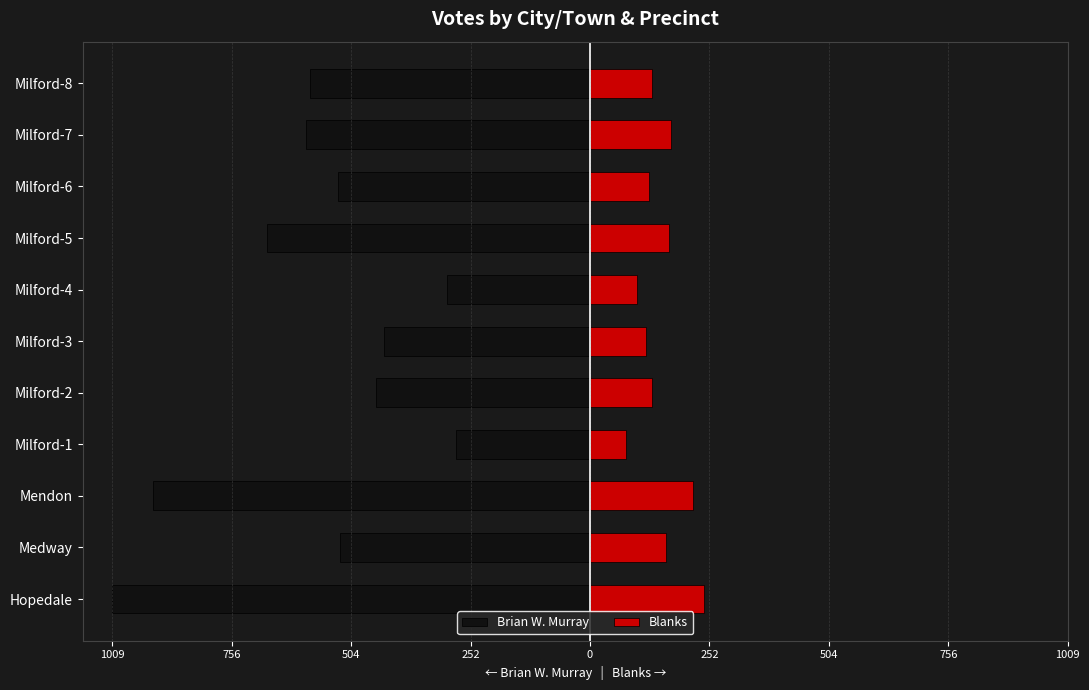

How many data points does each series have?

11